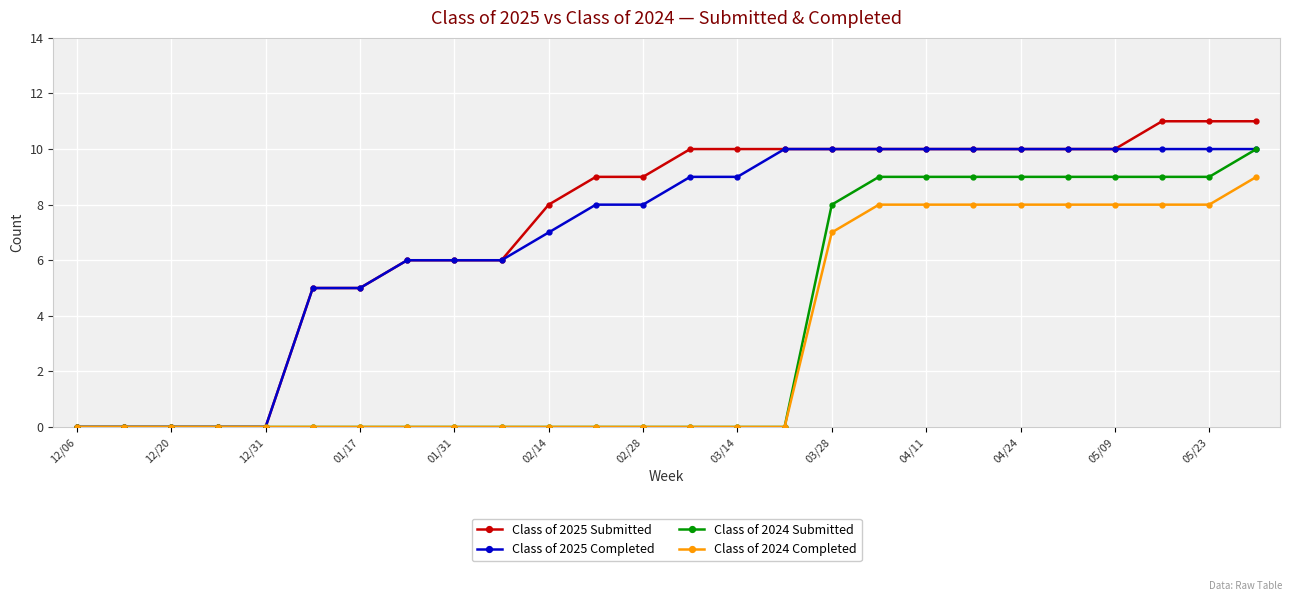

Reading left to right, what are all the values shown in this chart?

Class of 2025 Submitted: 0	0	0	0	0	5	5	6	6	6	8	9	9	10	10	10	10	10	10	10	10	10	10	11	11	11
Class of 2025 Completed: 0	0	0	0	0	5	5	6	6	6	7	8	8	9	9	10	10	10	10	10	10	10	10	10	10	10
Class of 2024 Submitted: 0	0	0	0	0	0	0	0	0	0	0	0	0	0	0	0	8	9	9	9	9	9	9	9	9	10
Class of 2024 Completed: 0	0	0	0	0	0	0	0	0	0	0	0	0	0	0	0	7	8	8	8	8	8	8	8	8	9